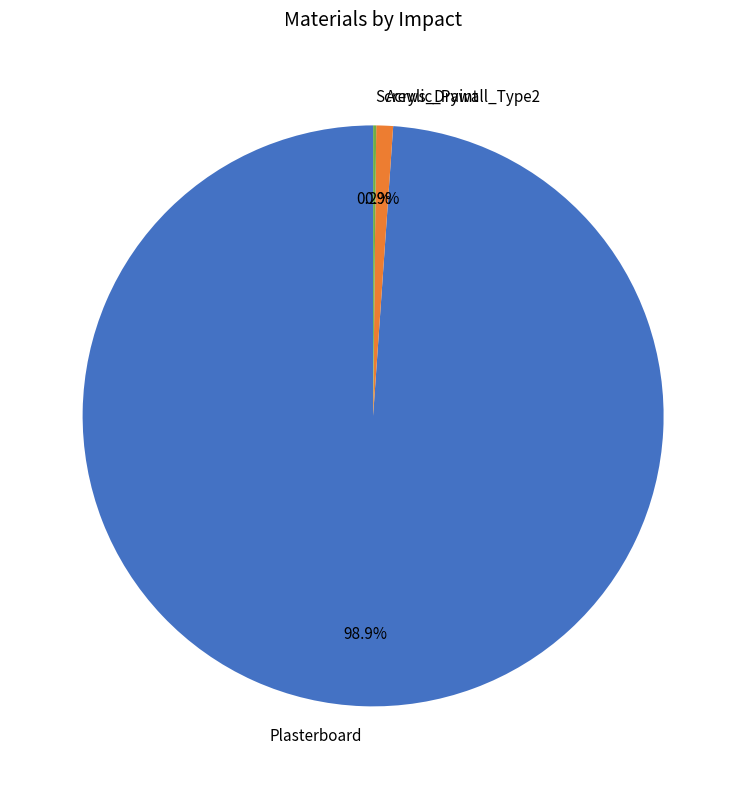

To the nearest percent, what is the average slice percentage?

33%